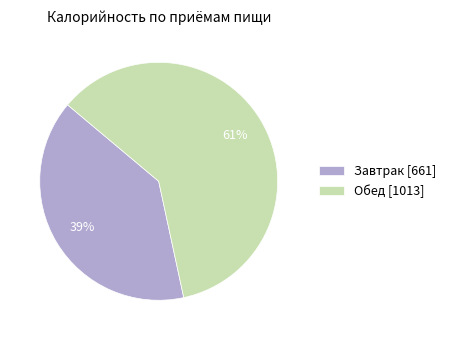

Which has a higher value, Обед [1013] or Завтрак [661]?

Обед [1013]